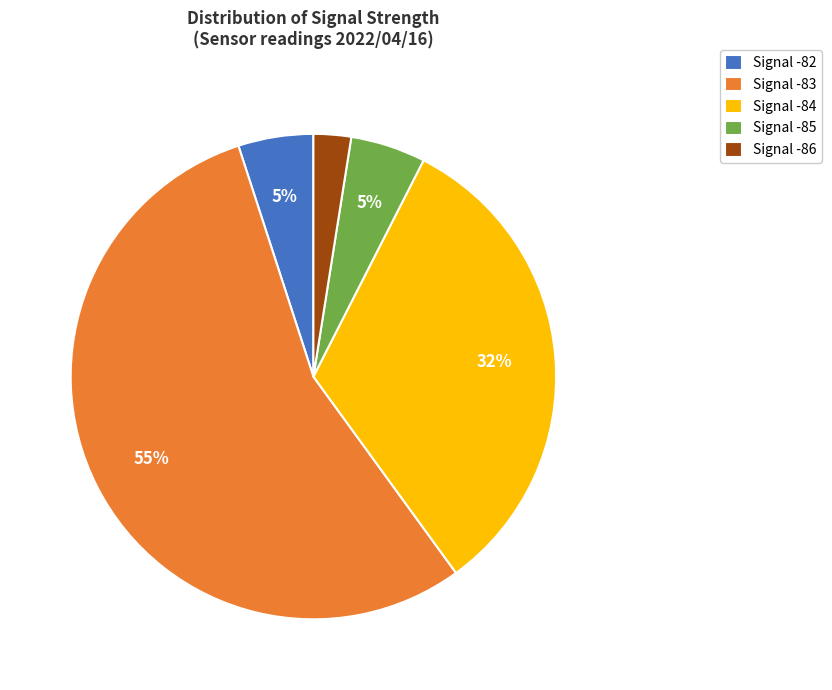

Approximately how many times larger is the value at Signal -84 compared to Signal -83?

0.6